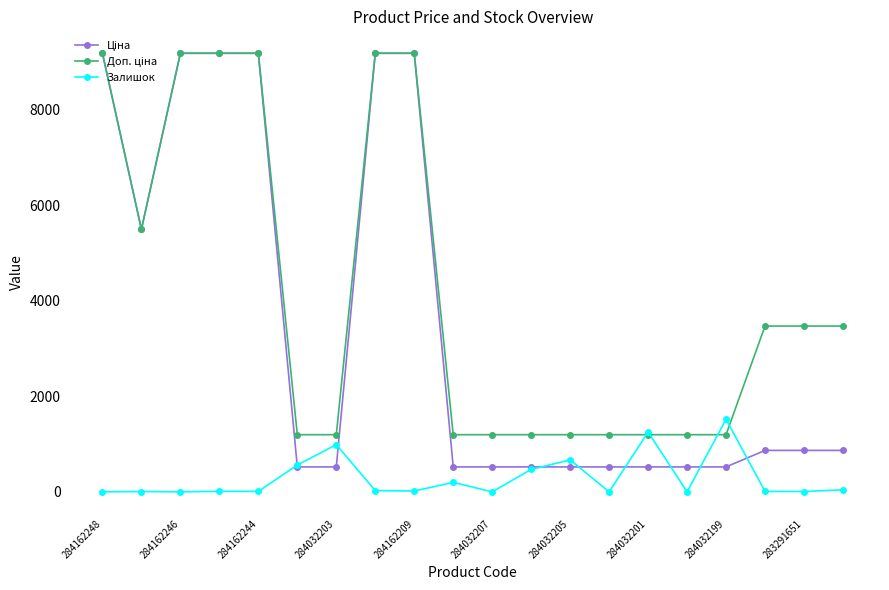

What is the maximum value shown in the chart?

9185.1